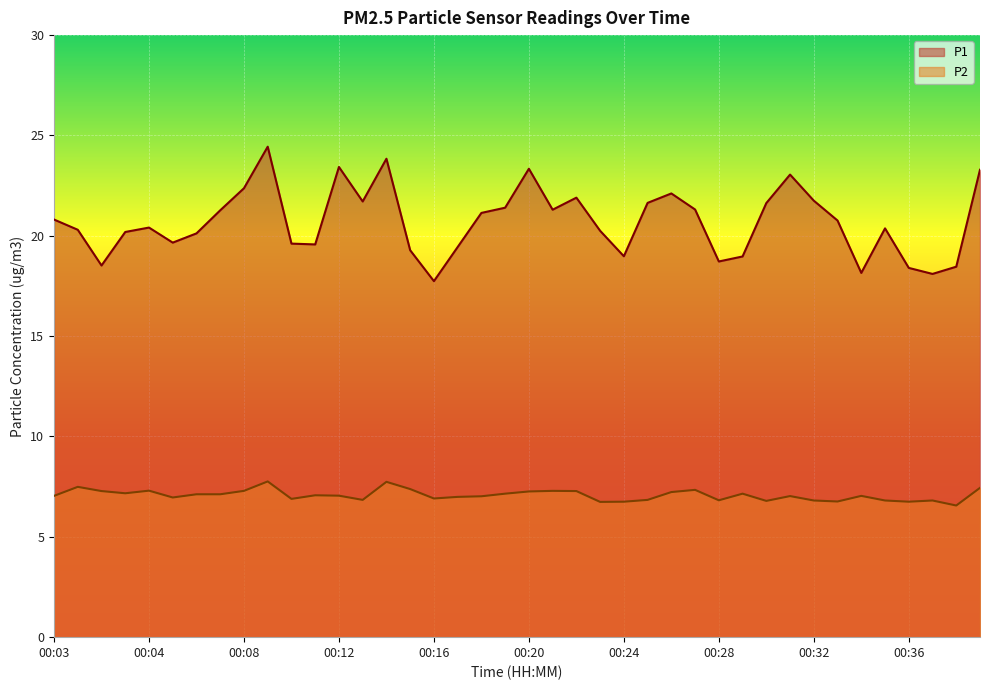

The value of P2 at 00:17 is 7.0. True or false?

True